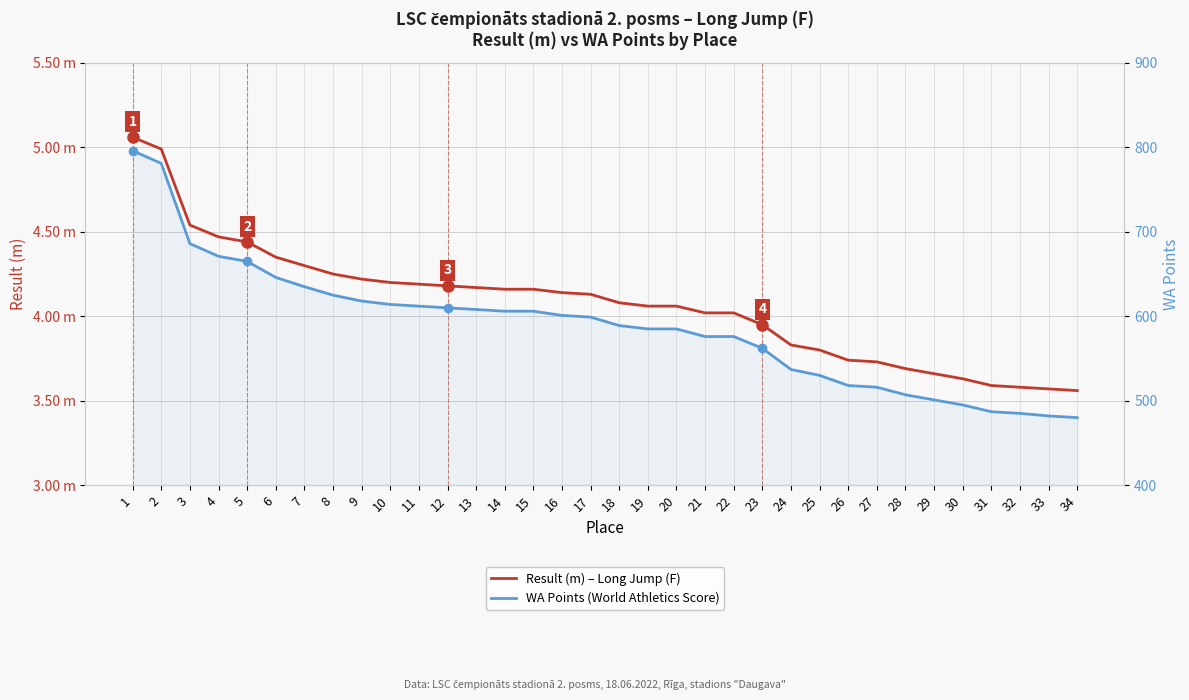

Is it true that WA Points (World Athletics Score) equals 635.0 at 7?

True